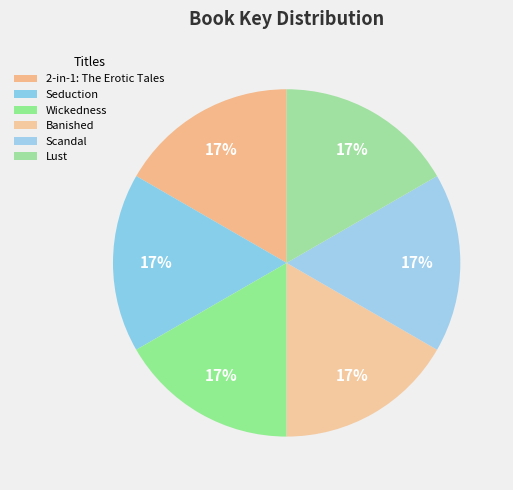

What percentage is NOT represented by Seduction?

83.3%